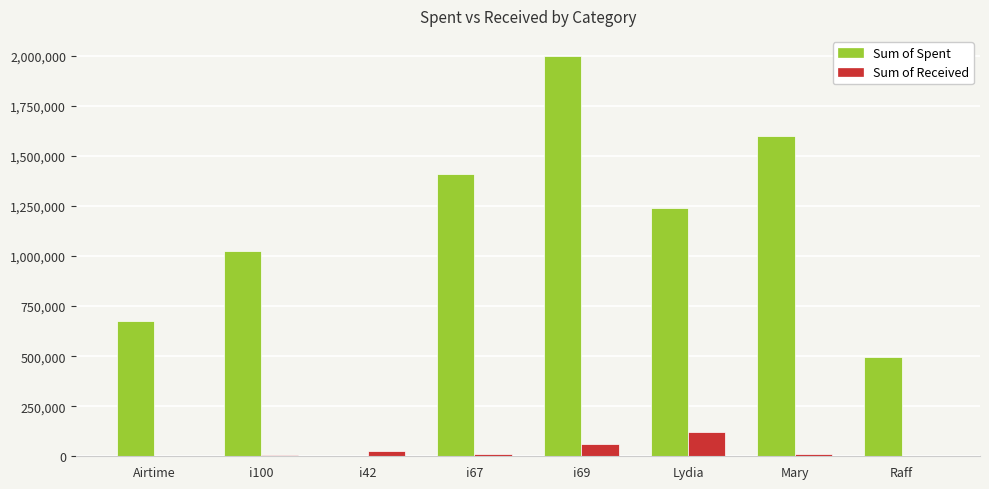

Where is Sum of Spent nearest to the value 1000000?

i100